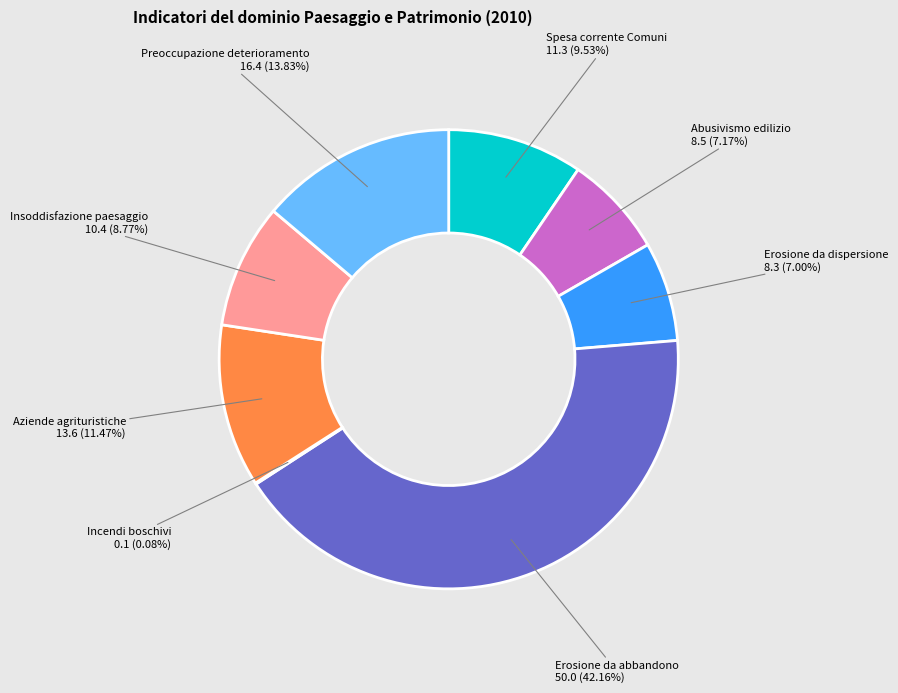

Is there a majority slice in this chart?

No